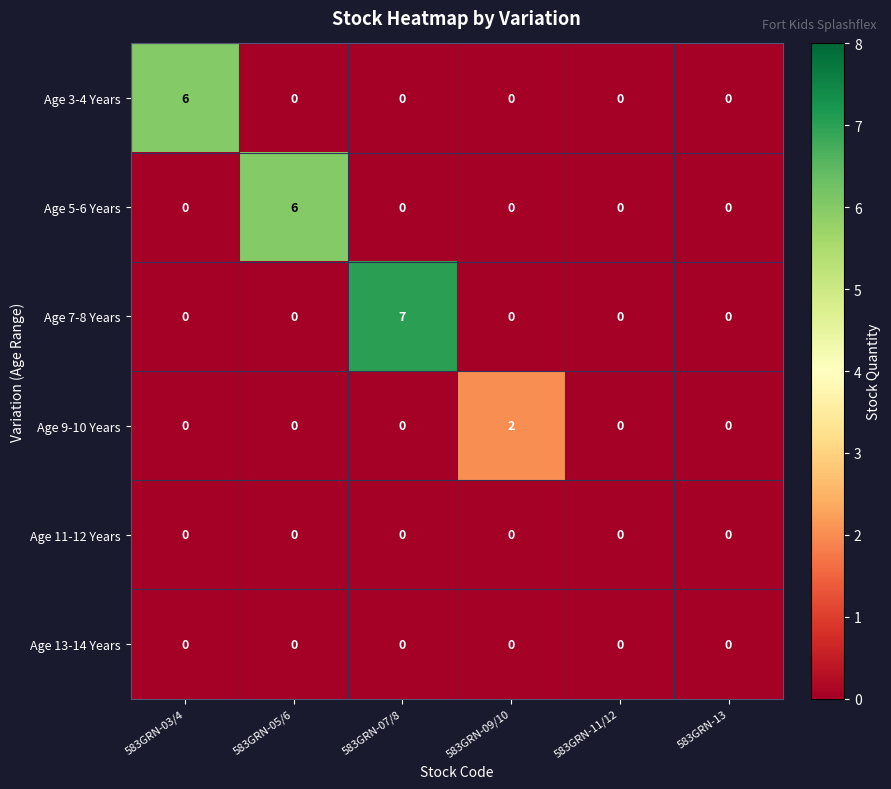

What is the greatest value displayed?

7